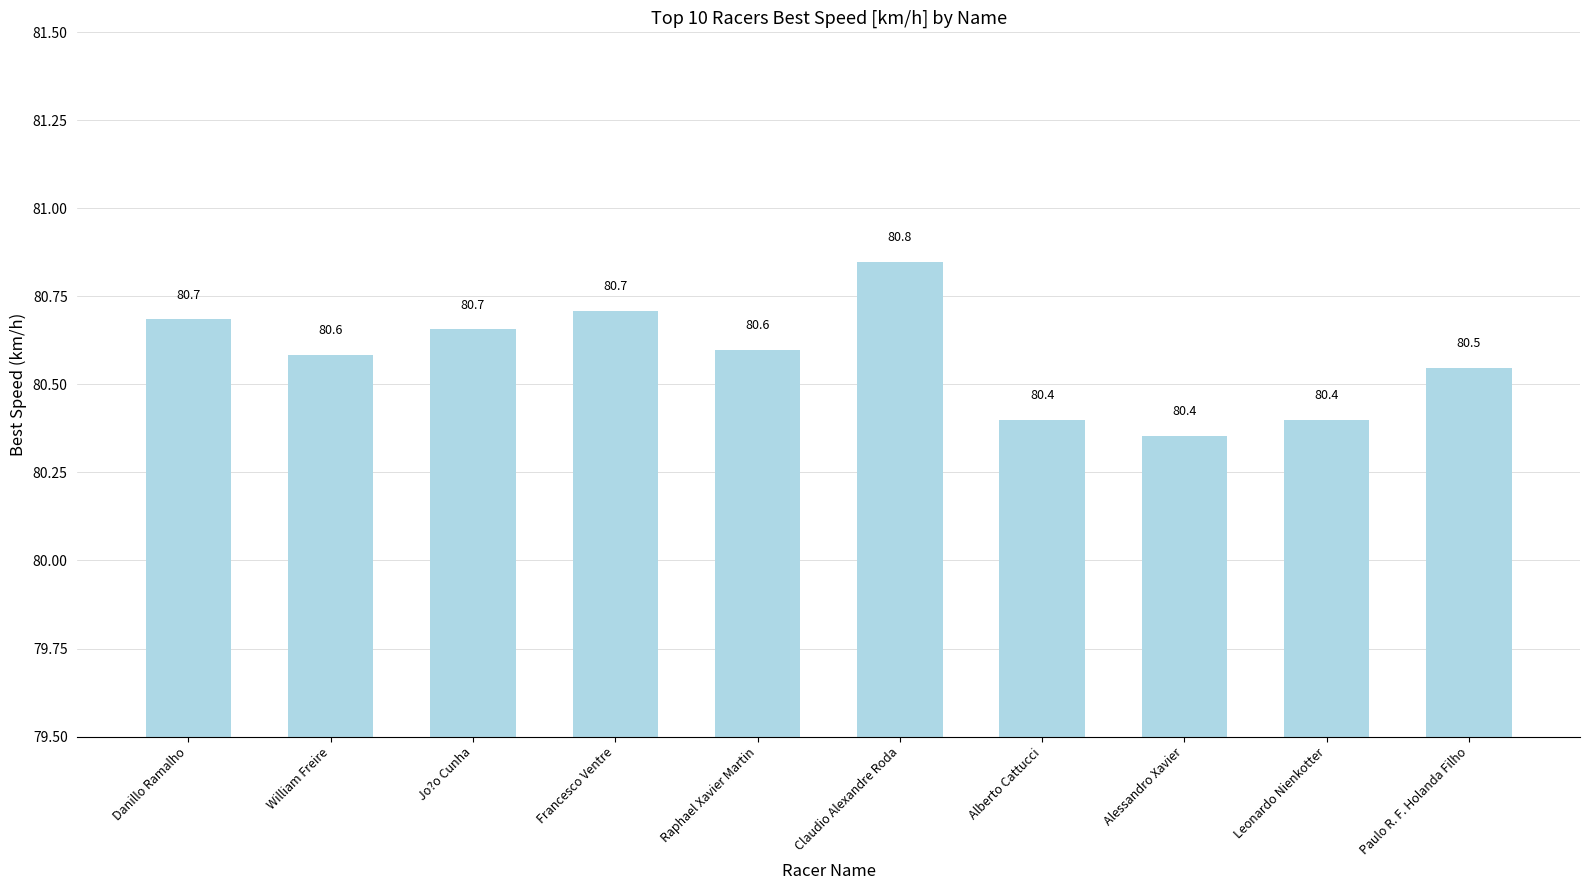

What is the value of the 4th bar from the left?

80.7